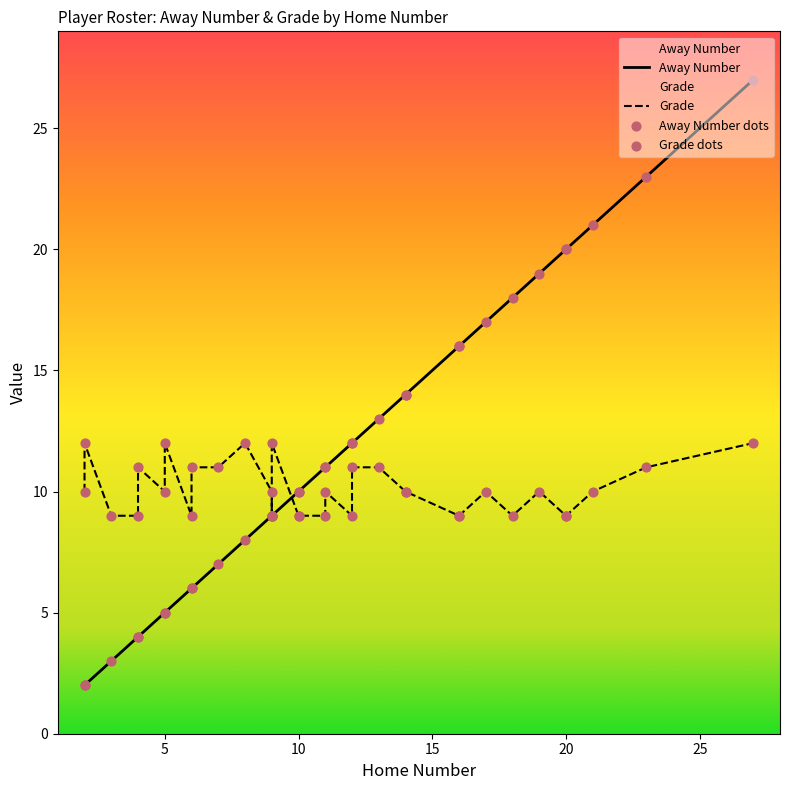

Which series reaches the minimum Y coordinate?

Away Number